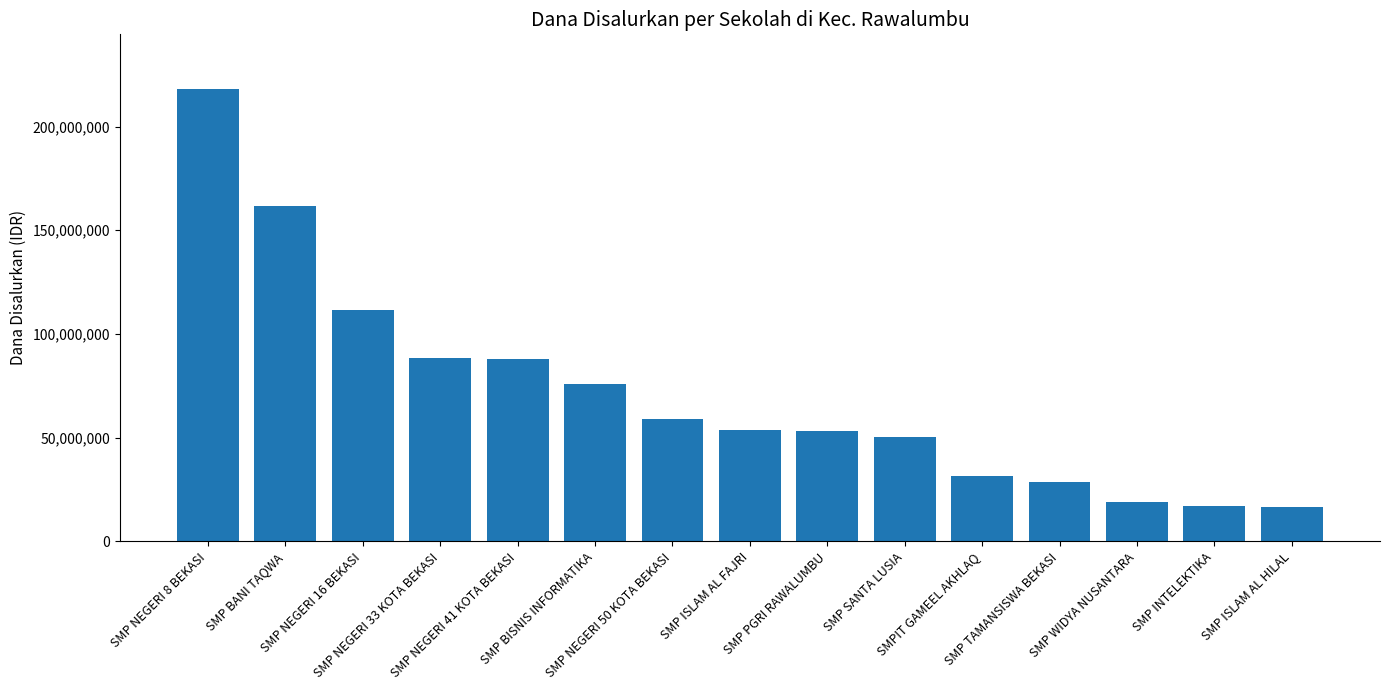

At which label does the data first exceed 53625000?

SMP NEGERI 8 BEKASI